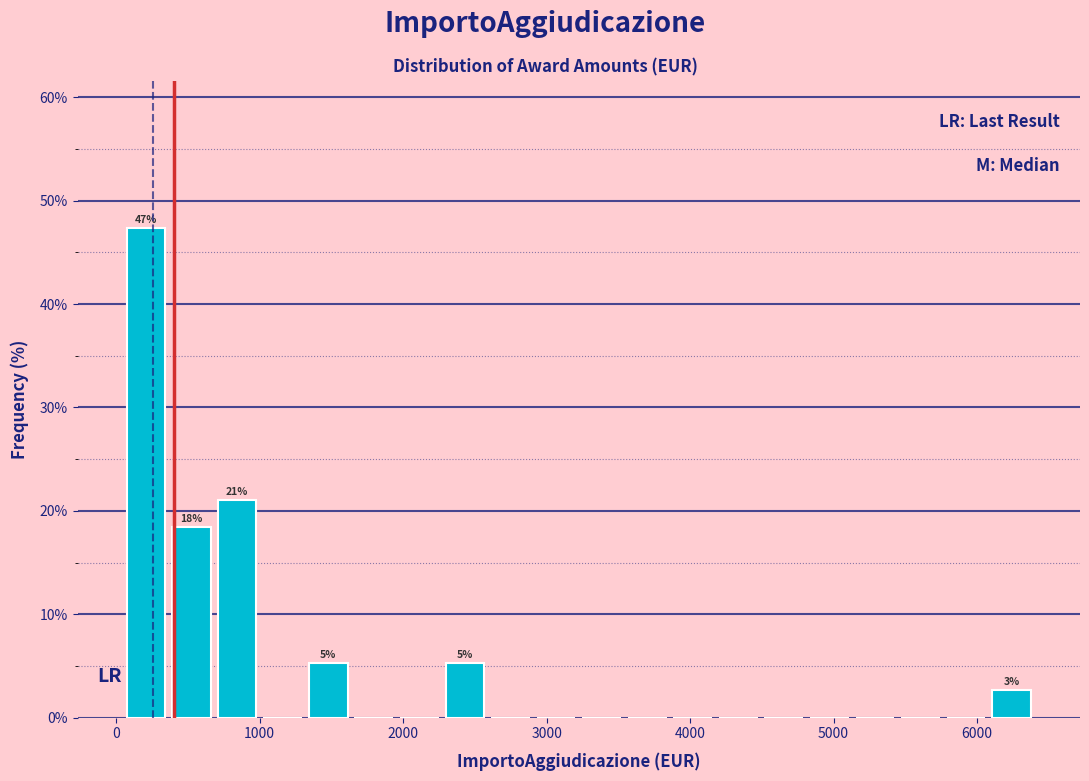

Around what value on the x-axis is the tallest bar? Give the approximate position of its centre, as read against the axis.

200